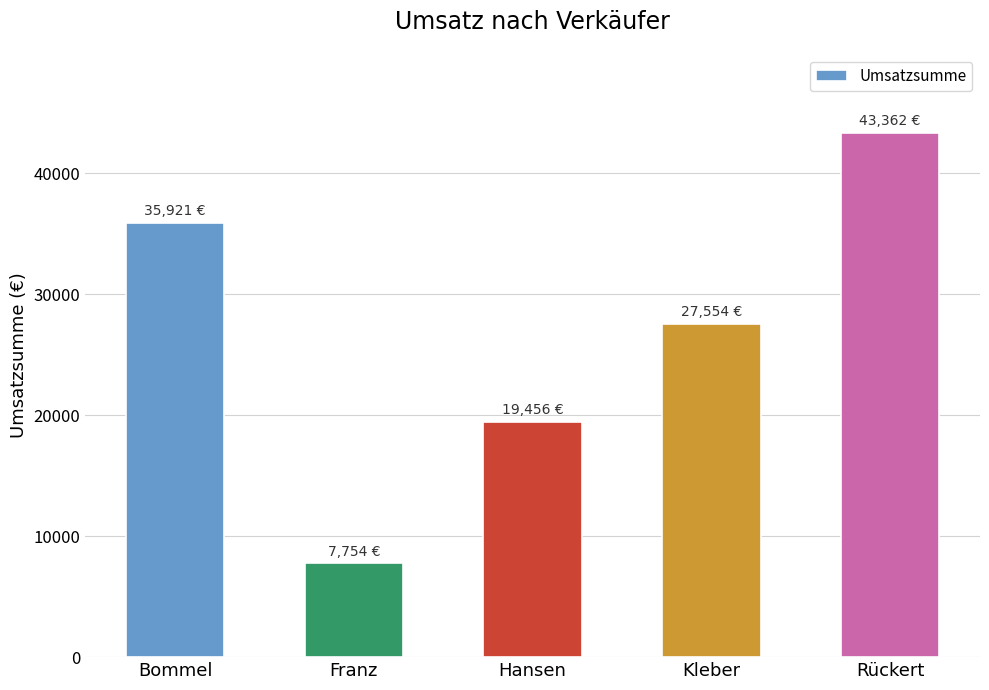

What is the difference between the maximum and second lowest values?

23905.8